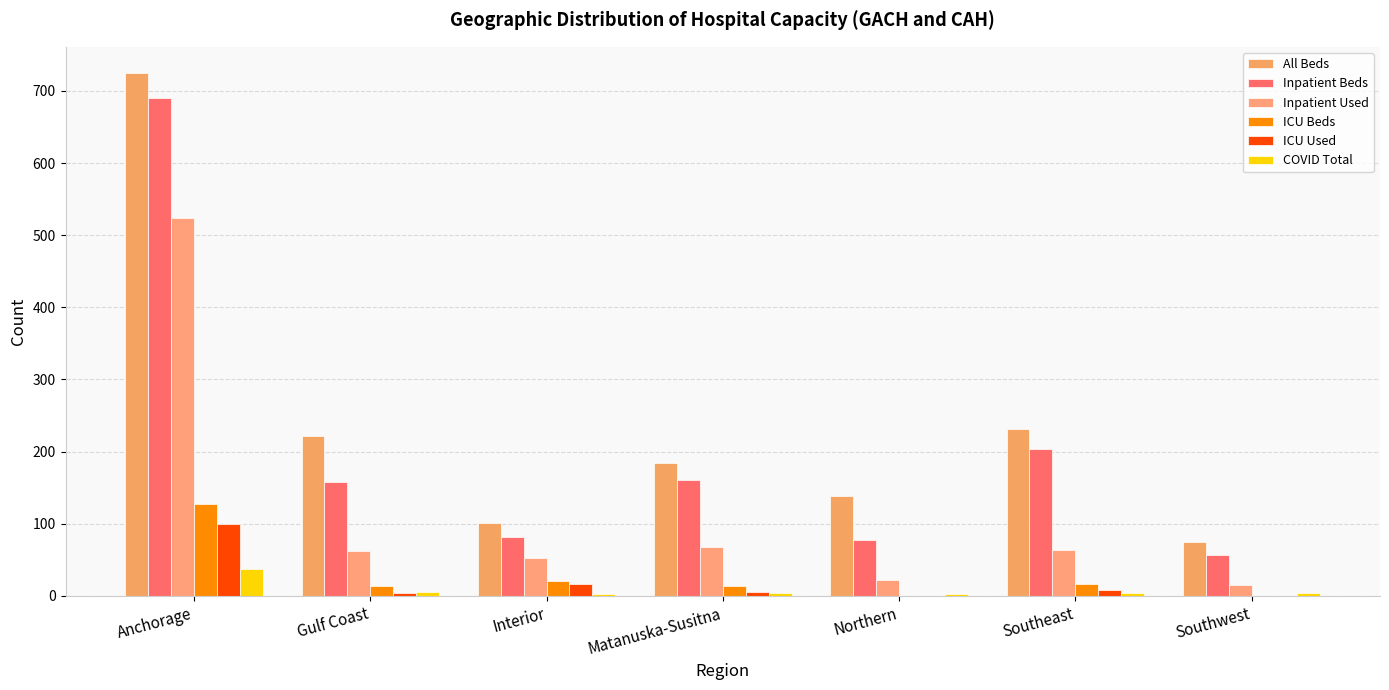

List the series in order of their peak value, highest first.

All Beds, Inpatient Beds, Inpatient Used, ICU Beds, ICU Used, COVID Total